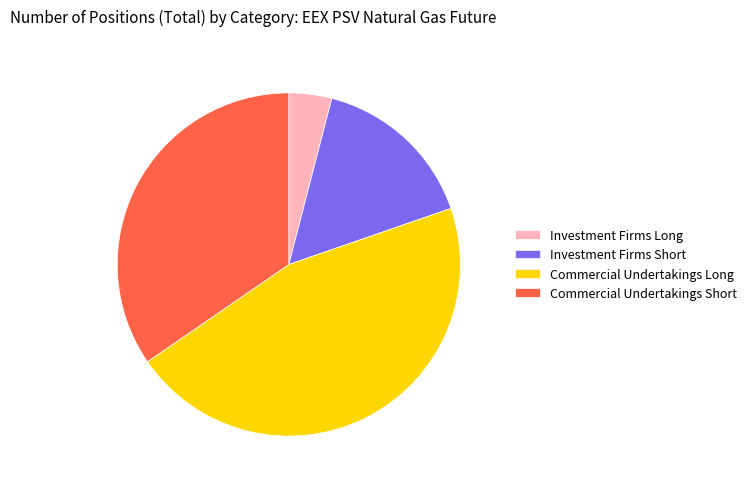

How many slices are in this pie chart?

4